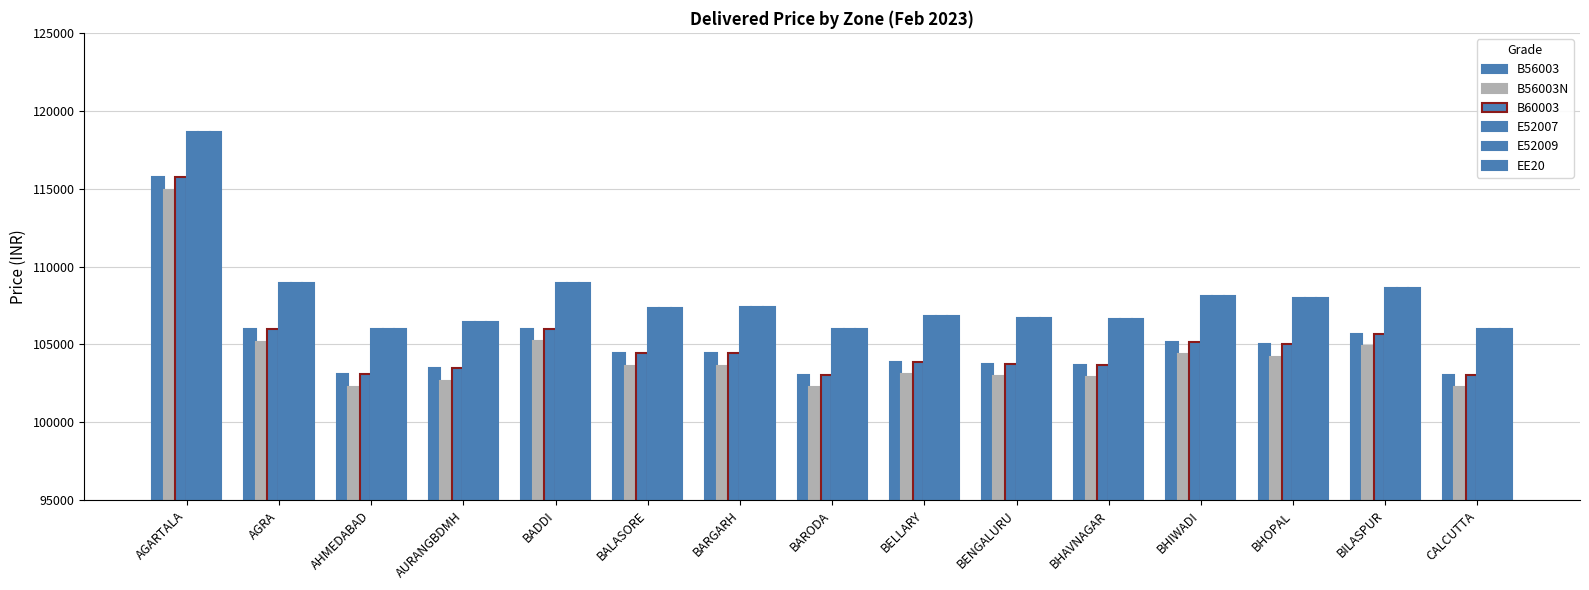

How many series are shown in this chart?

6